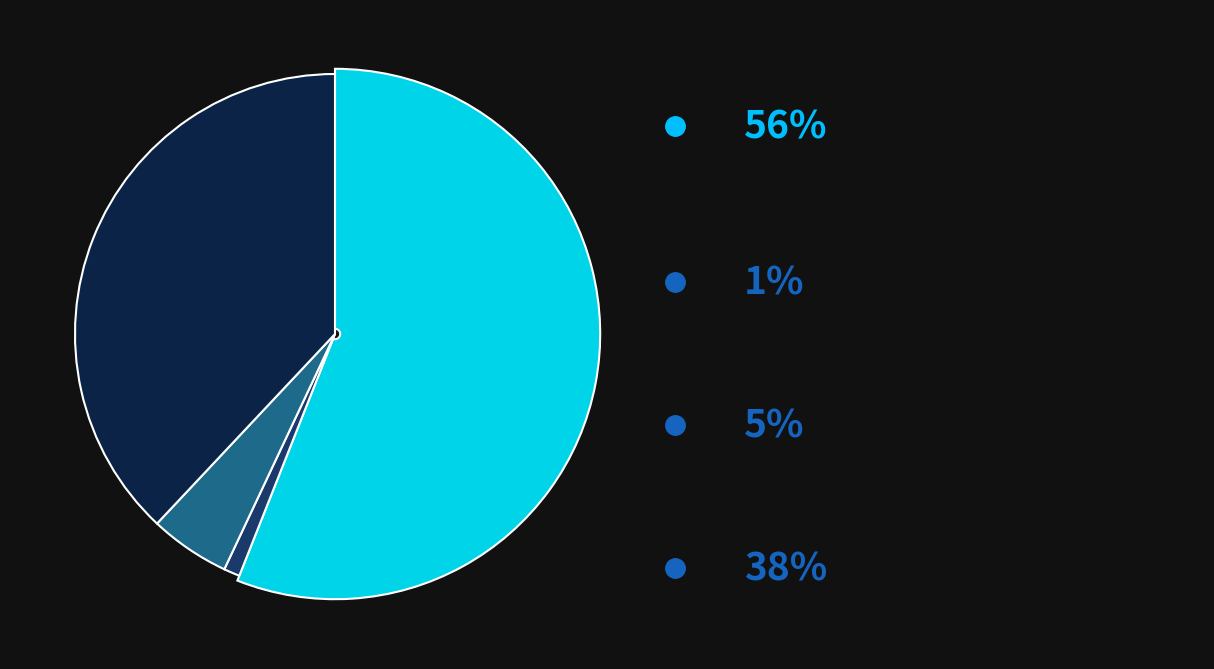

What percentage is the 3 slice, to the nearest percent?

38%